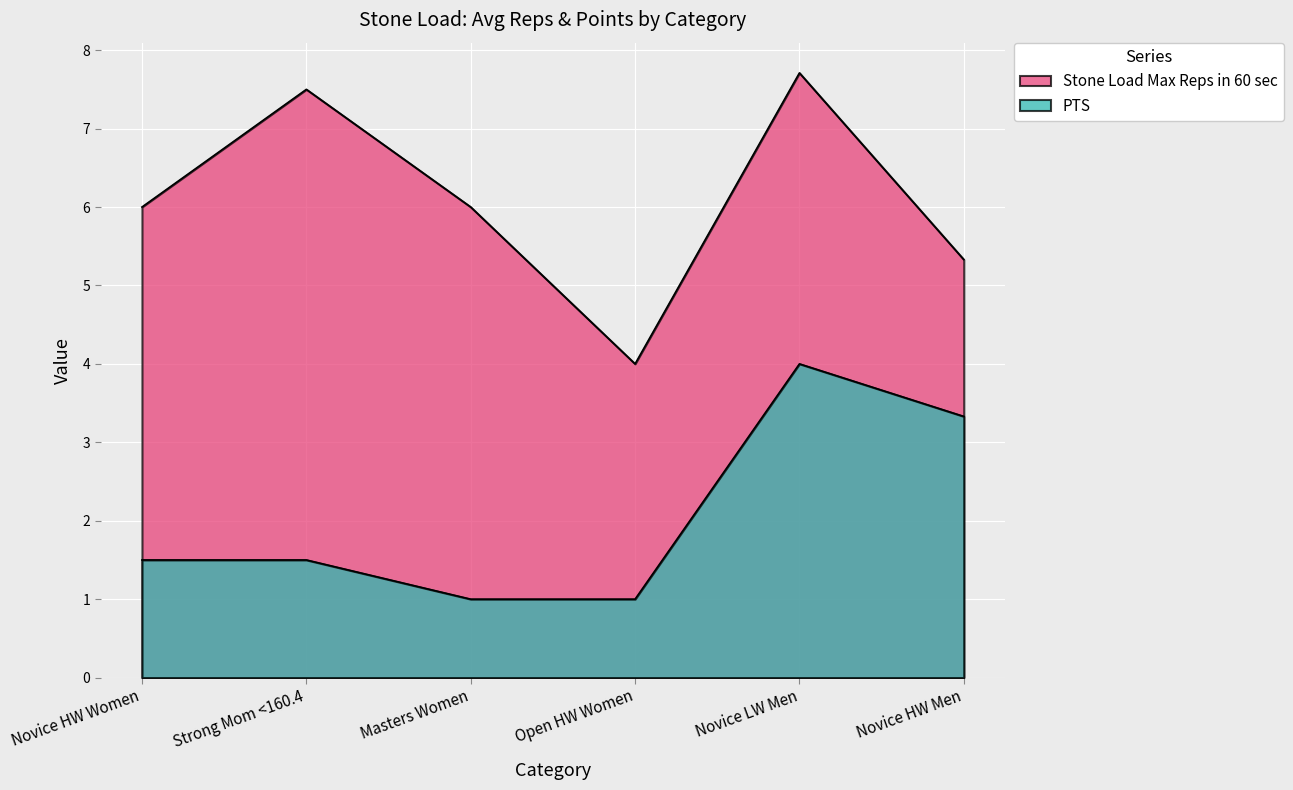

What position from the right is Masters Women?

4